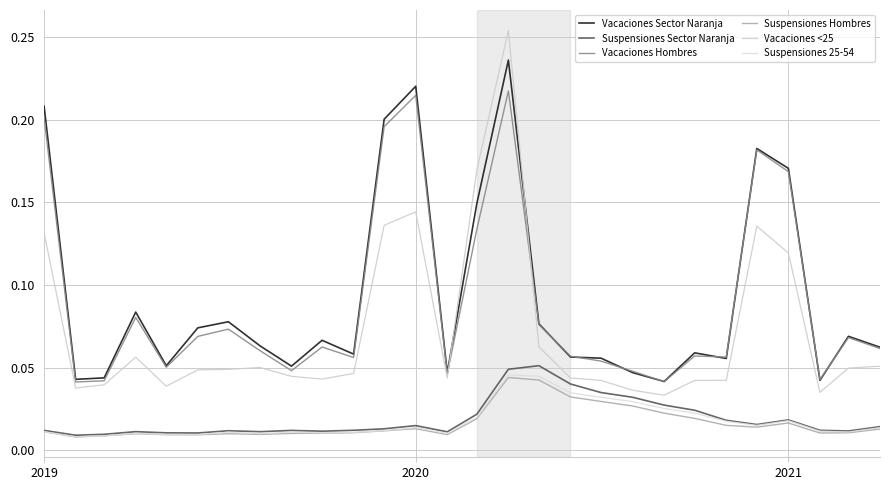

Reading left to right, what are all the values shown in this chart?

Vacaciones Sector Naranja: 0.2	0.0	0.0	0.1	0.1	0.1	0.1	0.1	0.1	0.1	0.1	0.2	0.2	0.0	0.1	0.2	0.1	0.1	0.1	0.0	0.0	0.1	0.1	0.2	0.2	0.0	0.1	0.1
Suspensiones Sector Naranja: 0.0	0.0	0.0	0.0	0.0	0.0	0.0	0.0	0.0	0.0	0.0	0.0	0.0	0.0	0.0	0.0	0.1	0.0	0.0	0.0	0.0	0.0	0.0	0.0	0.0	0.0	0.0	0.0
Vacaciones Hombres: 0.2	0.0	0.0	0.1	0.1	0.1	0.1	0.1	0.0	0.1	0.1	0.2	0.2	0.0	0.1	0.2	0.1	0.1	0.1	0.0	0.0	0.1	0.1	0.2	0.2	0.0	0.1	0.1
Suspensiones Hombres: 0.0	0.0	0.0	0.0	0.0	0.0	0.0	0.0	0.0	0.0	0.0	0.0	0.0	0.0	0.0	0.0	0.0	0.0	0.0	0.0	0.0	0.0	0.0	0.0	0.0	0.0	0.0	0.0
Vacaciones <25: 0.1	0.0	0.0	0.1	0.0	0.0	0.0	0.1	0.0	0.0	0.0	0.1	0.1	0.0	0.2	0.3	0.1	0.0	0.0	0.0	0.0	0.0	0.0	0.1	0.1	0.0	0.0	0.1
Suspensiones 25-54: 0.0	0.0	0.0	0.0	0.0	0.0	0.0	0.0	0.0	0.0	0.0	0.0	0.0	0.0	0.0	0.0	0.0	0.0	0.0	0.0	0.0	0.0	0.0	0.0	0.0	0.0	0.0	0.0